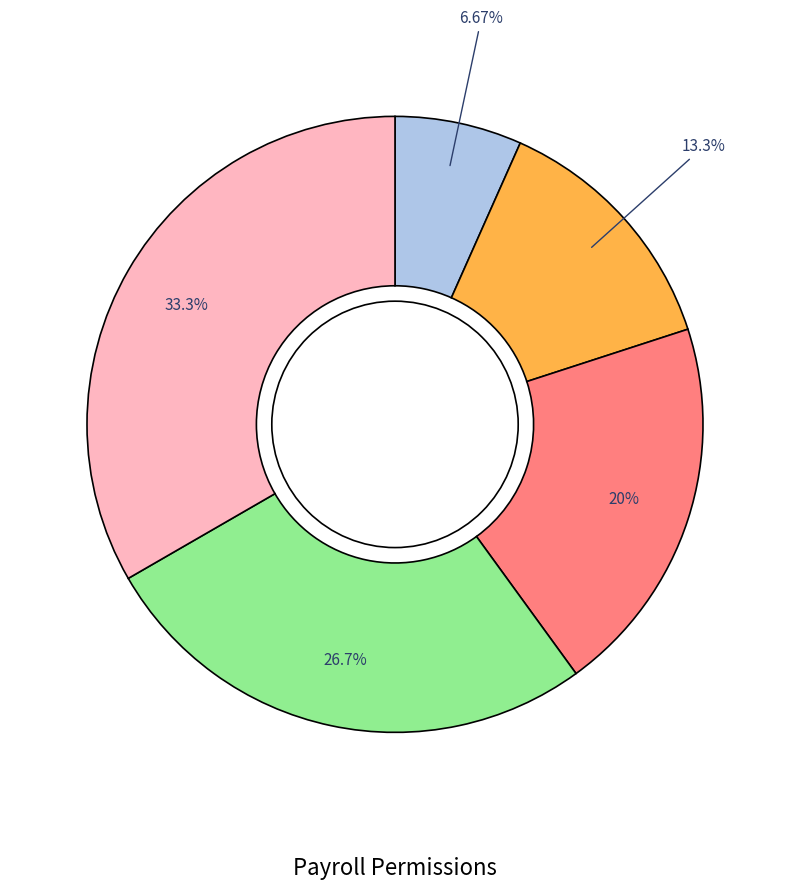

Is there a majority slice in this chart?

No